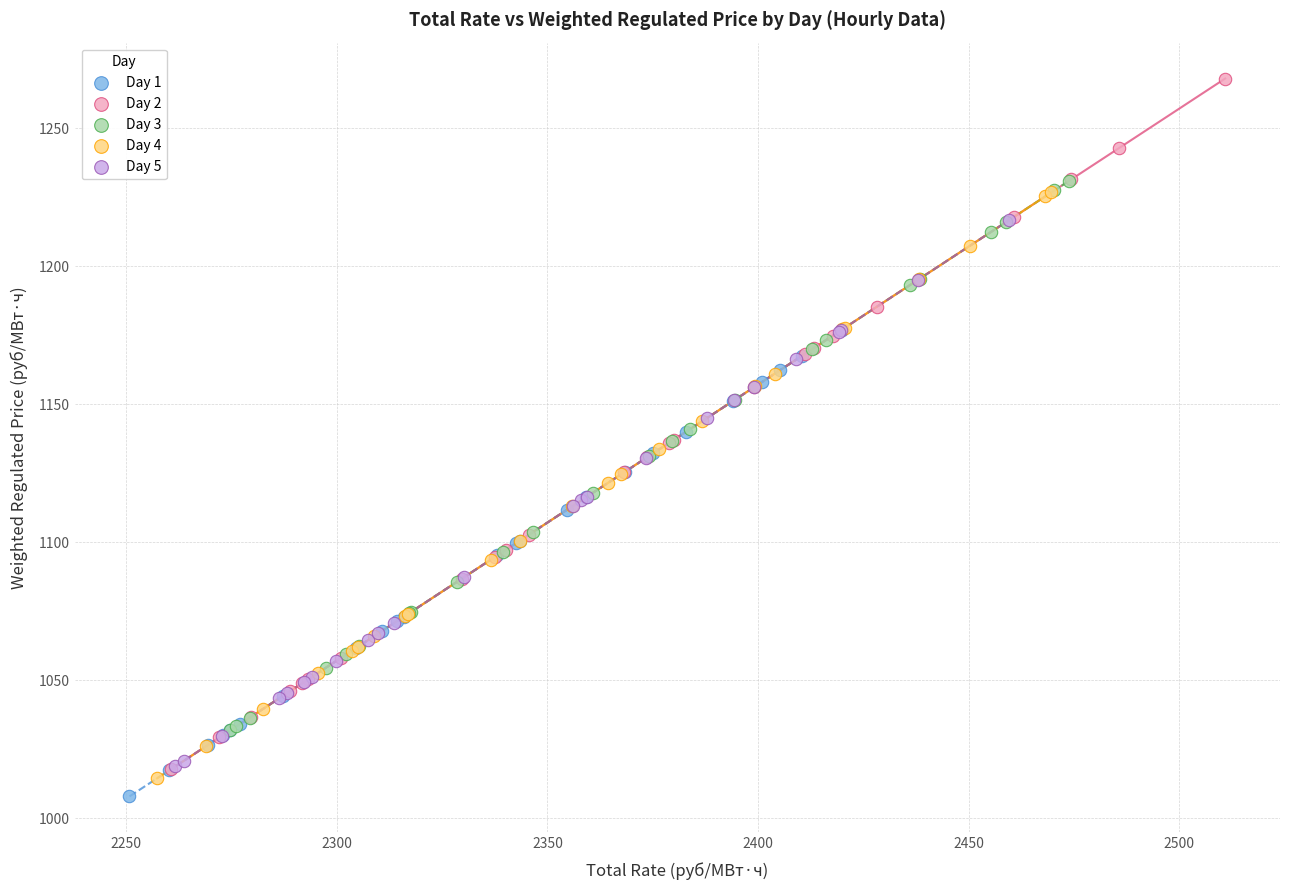

Which series has the largest Y range (max minus min)?

Day 2